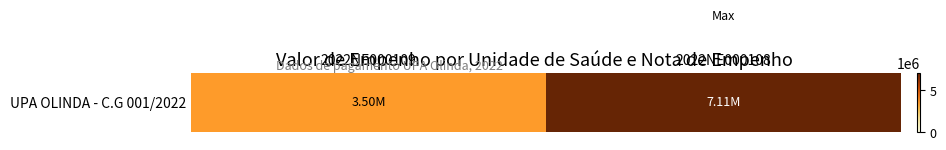

What is the average value?

5305542.3